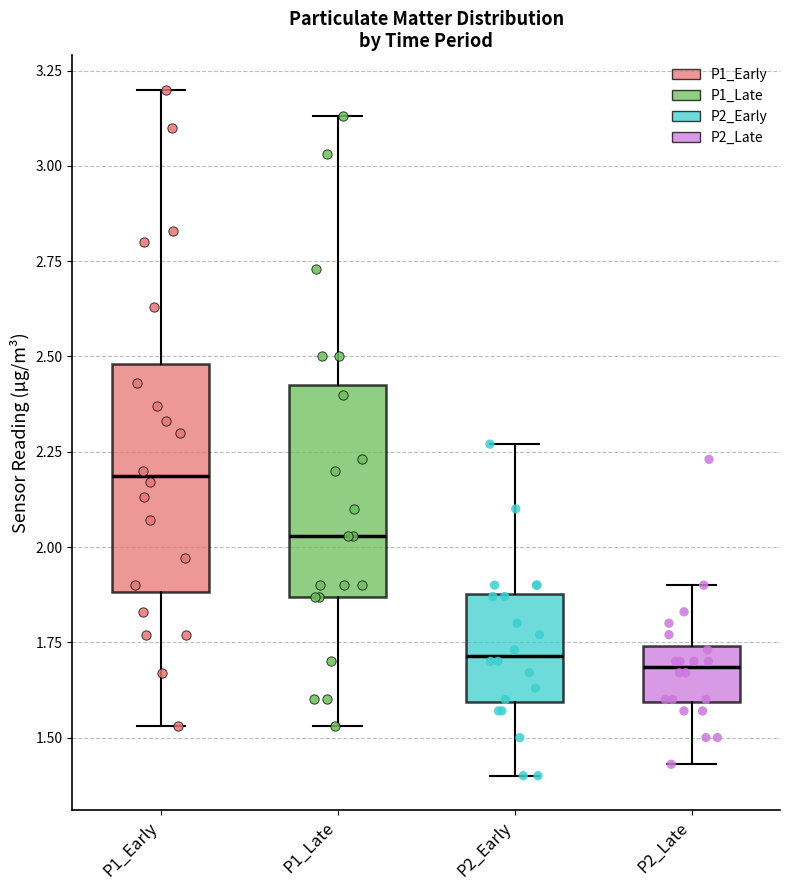

Where is the lower edge of the box for P1_Late on the y-axis? The values are not printed on the chart, so give them approximately, as read against the axis.

1.85